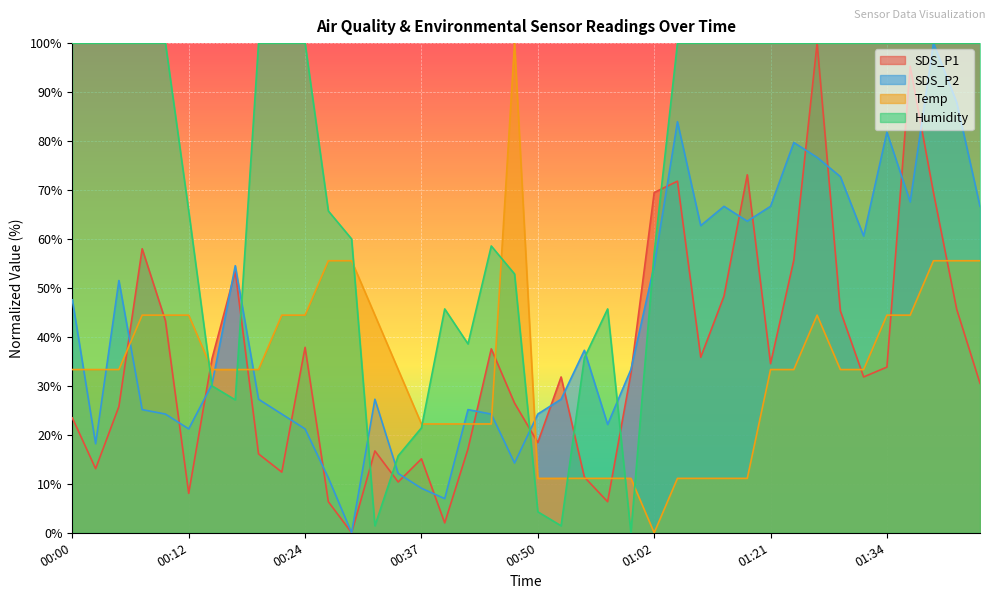

Reading left to right, list all the values displayed in this chart.

SDS_P1: 23.5	13.1	25.8	58.0	43.3	8.1	35.5	53.4	16.1	12.4	37.9	6.3	0.0	16.7	10.4	15.1	2.0	17.1	37.6	26.5	18.4	31.8	11.4	6.3	32.5	69.5	71.8	35.9	48.3	73.1	34.5	55.7	100.0	45.3	31.8	33.8	95.3	69.5	45.6	30.5
SDS_P2: 47.6	18.2	51.5	25.2	24.2	21.2	30.3	54.5	27.3	24.2	21.2	11.2	0.0	27.3	12.1	9.1	7.0	25.2	24.2	14.2	24.2	27.3	37.3	22.1	33.3	54.5	83.9	62.7	66.7	63.6	66.7	79.7	76.7	72.7	60.6	81.8	67.6	100.0	87.9	66.7
Temp: 33.3	33.3	33.3	44.4	44.4	44.4	33.3	33.3	33.3	44.4	44.4	55.6	55.6	44.4	33.3	22.2	22.2	22.2	22.2	100.0	11.1	11.1	11.1	11.1	11.1	0.0	11.1	11.1	11.1	11.1	33.3	33.3	44.4	33.3	33.3	44.4	44.4	55.6	55.6	55.6
Humidity: 100.0	100.0	100.0	100.0	100.0	65.7	30.0	27.1	100.0	100.0	100.0	65.7	60.0	1.4	15.7	21.4	45.7	38.6	58.6	52.9	4.3	1.4	35.7	45.7	0.0	57.1	100.0	100.0	100.0	100.0	100.0	100.0	100.0	100.0	100.0	100.0	100.0	100.0	100.0	100.0